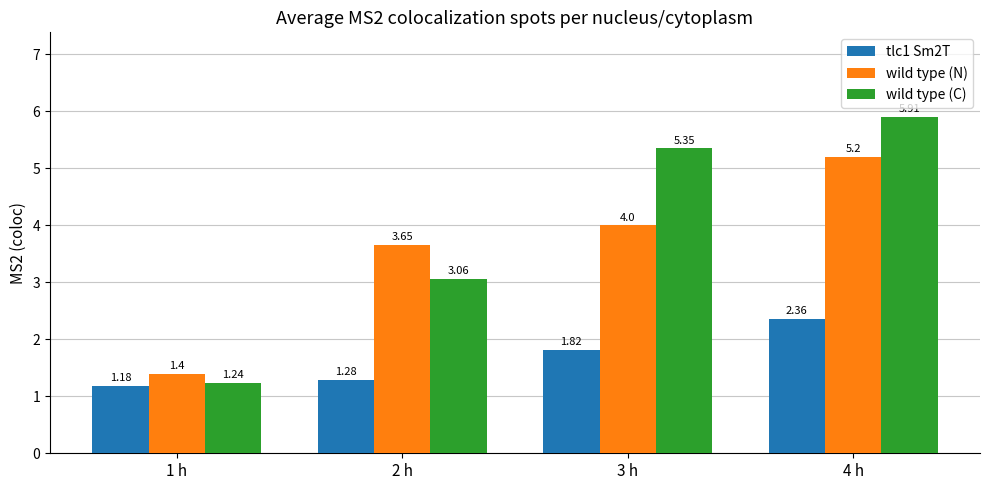

At which category is the sum across all series the highest?

4 h